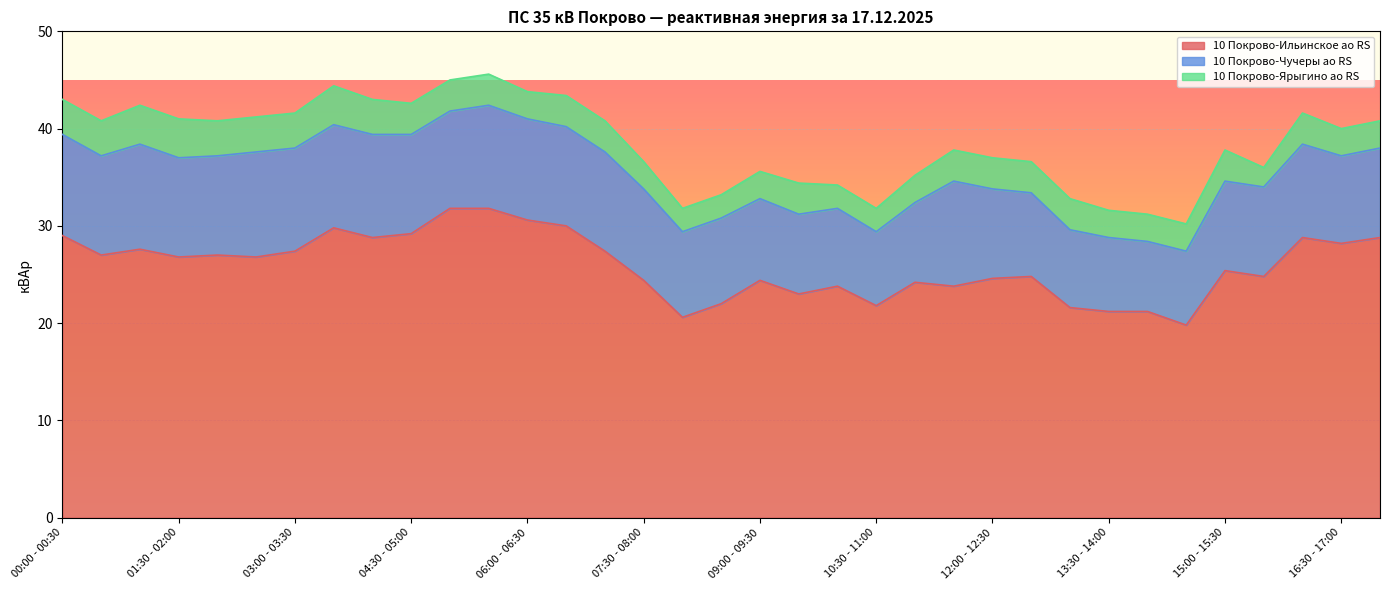

What is the label of the 14th point from the left?

06:30 - 07:00